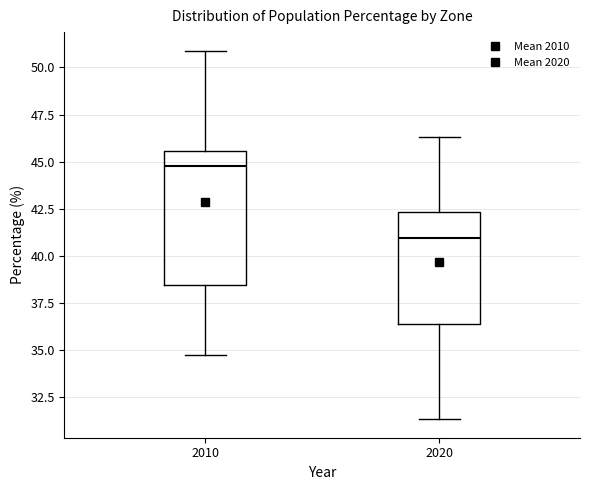

Reading left to right, transcribe this box plot: for each box, give where its median line is, the range the box spans, and where its two whiskers end, as read against the y-axis. The values are not printed on the chart, so give them approximately, as read against the axis.

2010: median 45.0, box 38.5 to 45.5, whiskers 34.5 to 51.0
2020: median 41.0, box 36.5 to 42.5, whiskers 31.5 to 46.5